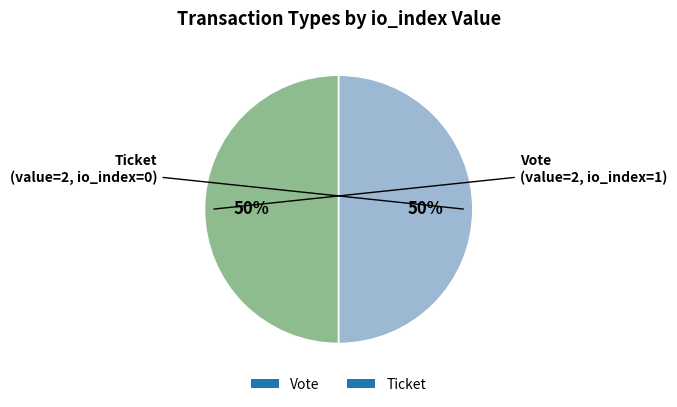

Is it true that Vote is 60% of the pie?

False